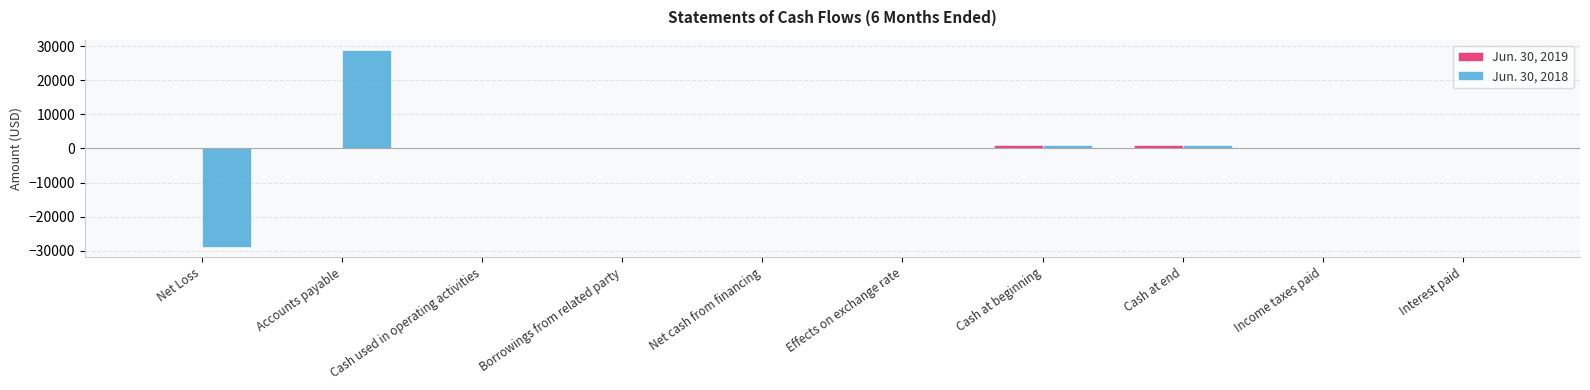

Which category has the highest value in the Jun. 30, 2018 series?

Accounts payable